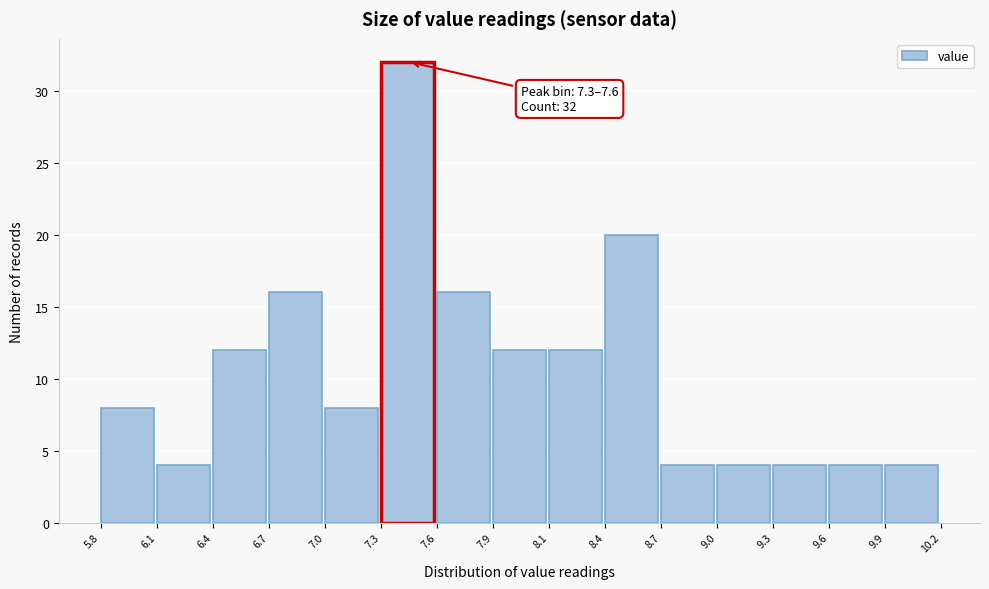

Over which range of the x-axis is the bar tallest?

7.3 to 7.6